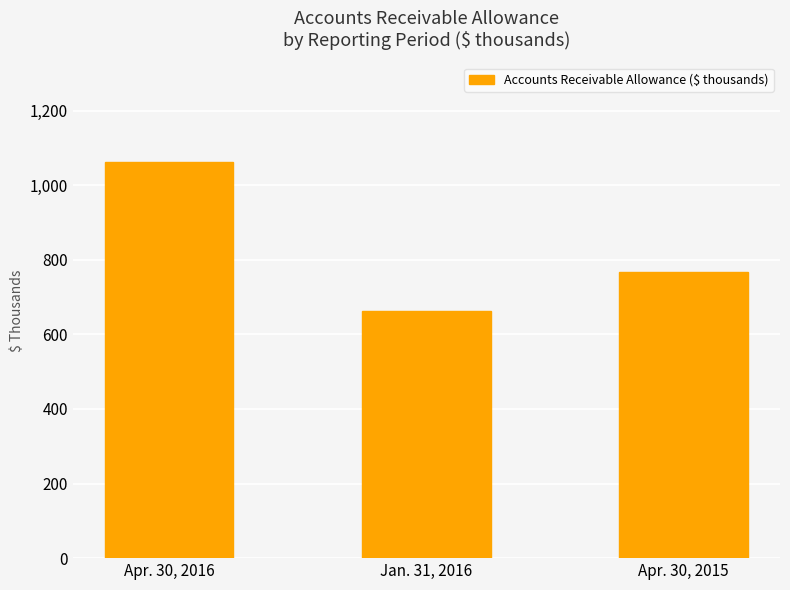

What is the average value?

831